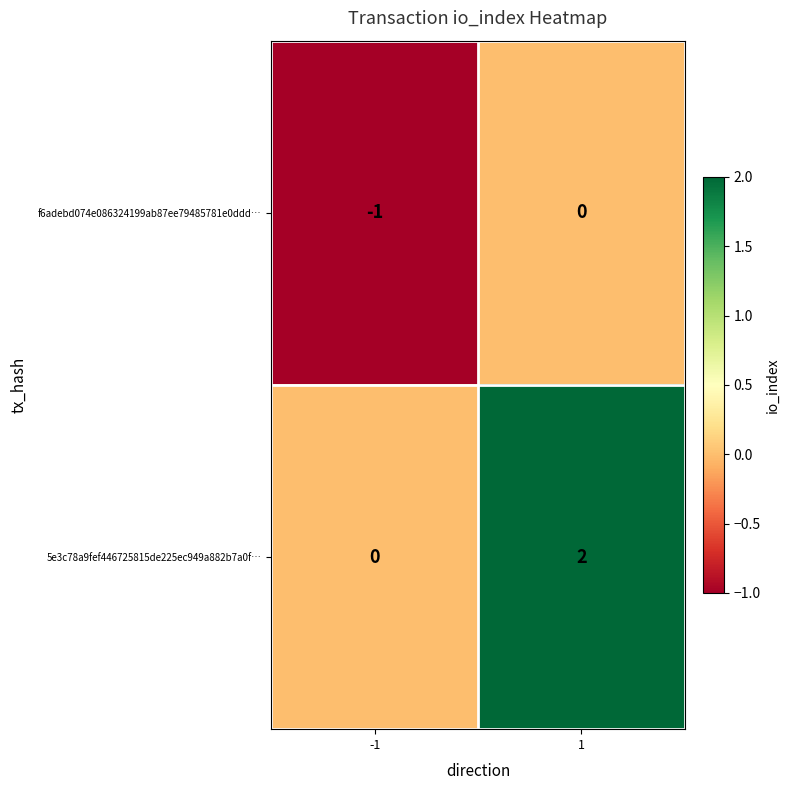

Which label corresponds to the largest value in the chart?

1